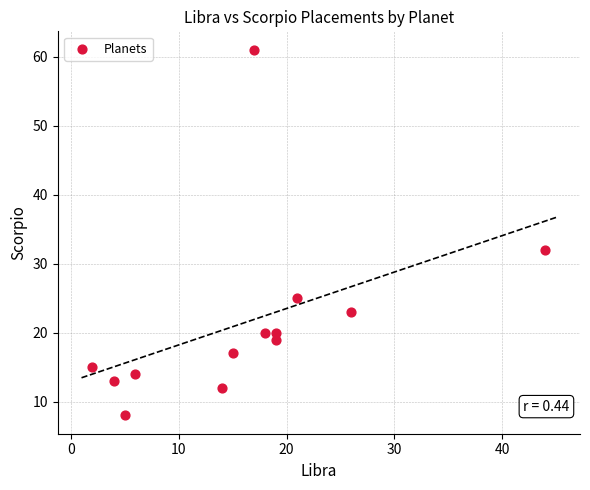

What Y value in the scatter plot is closest to 34?

32